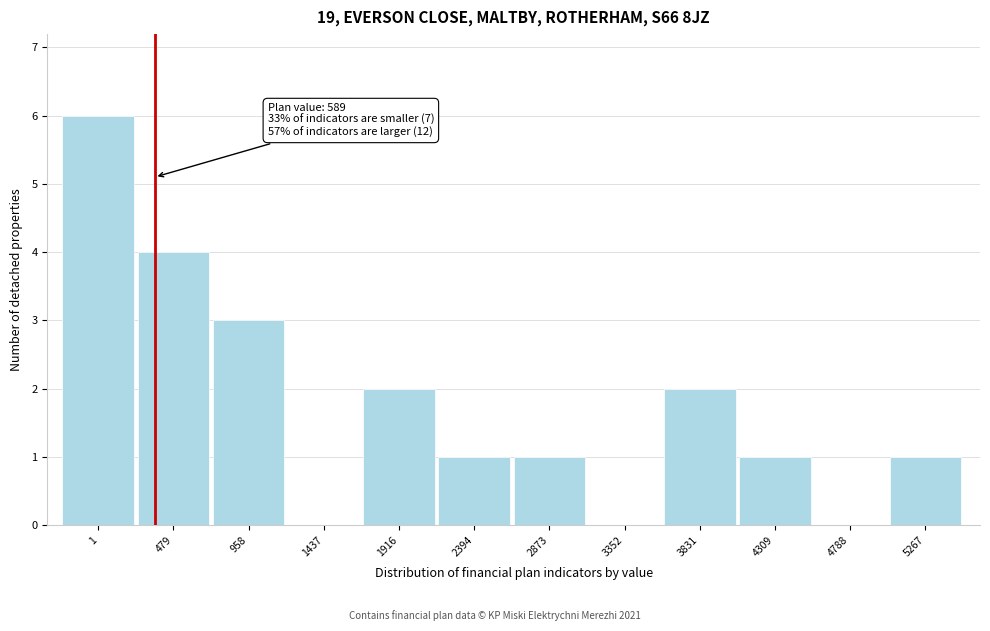

Reading right to left, extract all data points from this chart.

5267=1	4788=0	4309=1	3831=2	3352=0	2873=1	2394=1	1916=2	1437=0	958=3	479=4	1=6